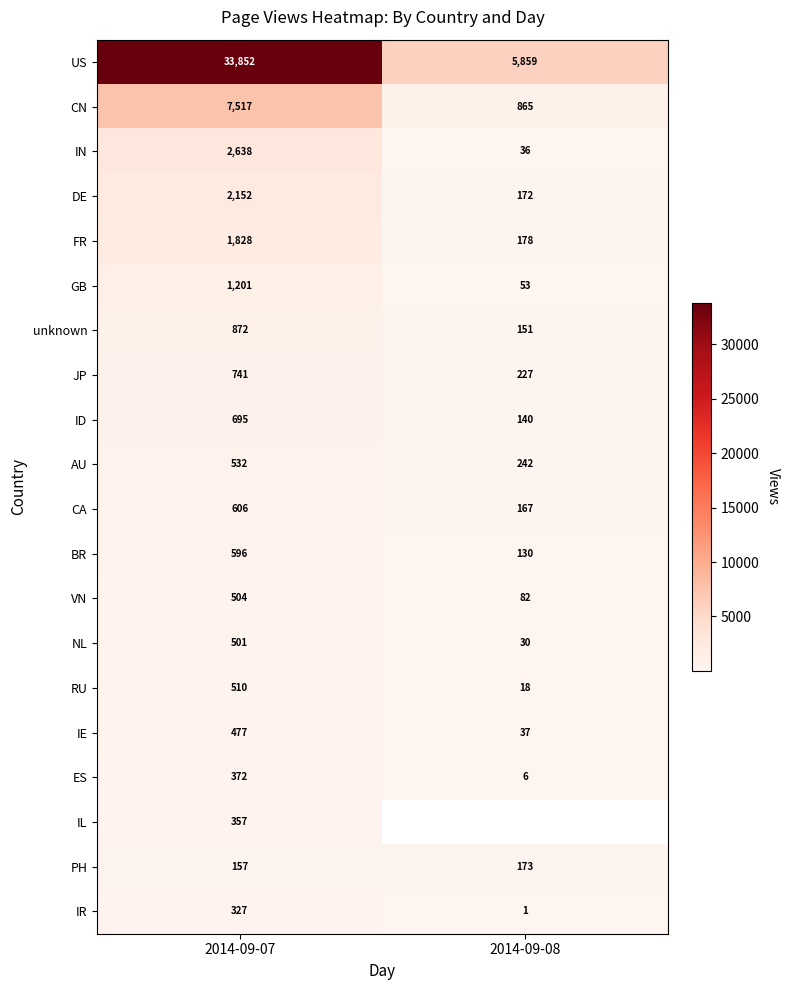

Is the value of IR at 2014-09-07 greater than the value of ES at 2014-09-07?

No